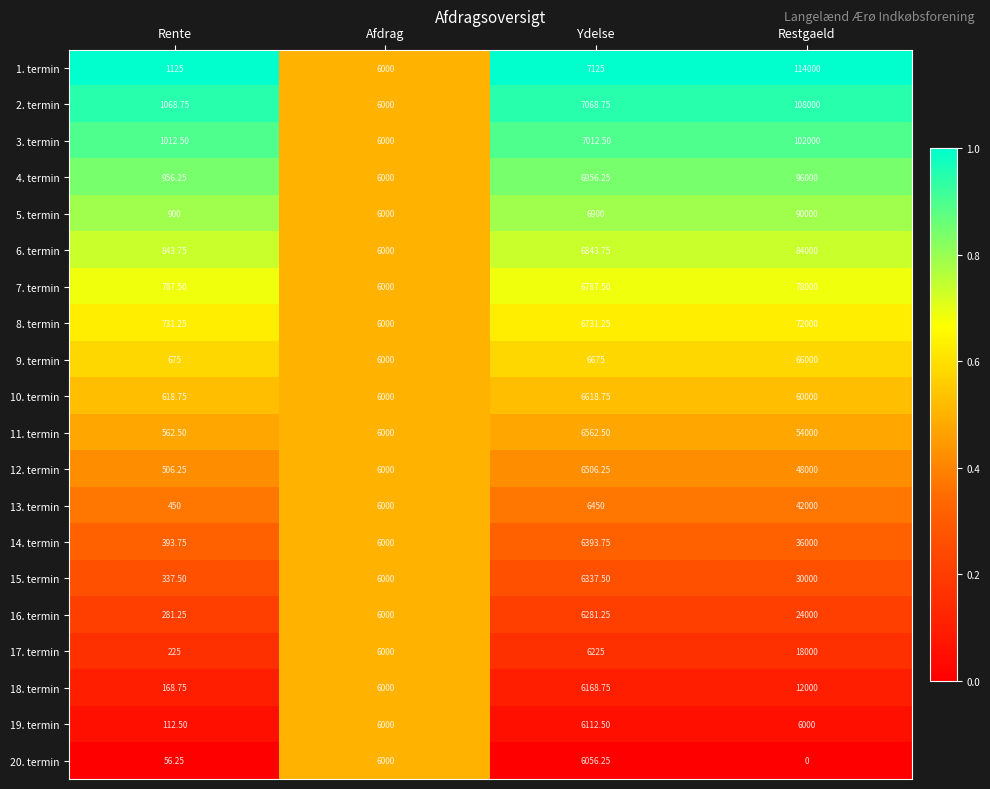

Which label corresponds to the largest value in the chart?

Restgaeld